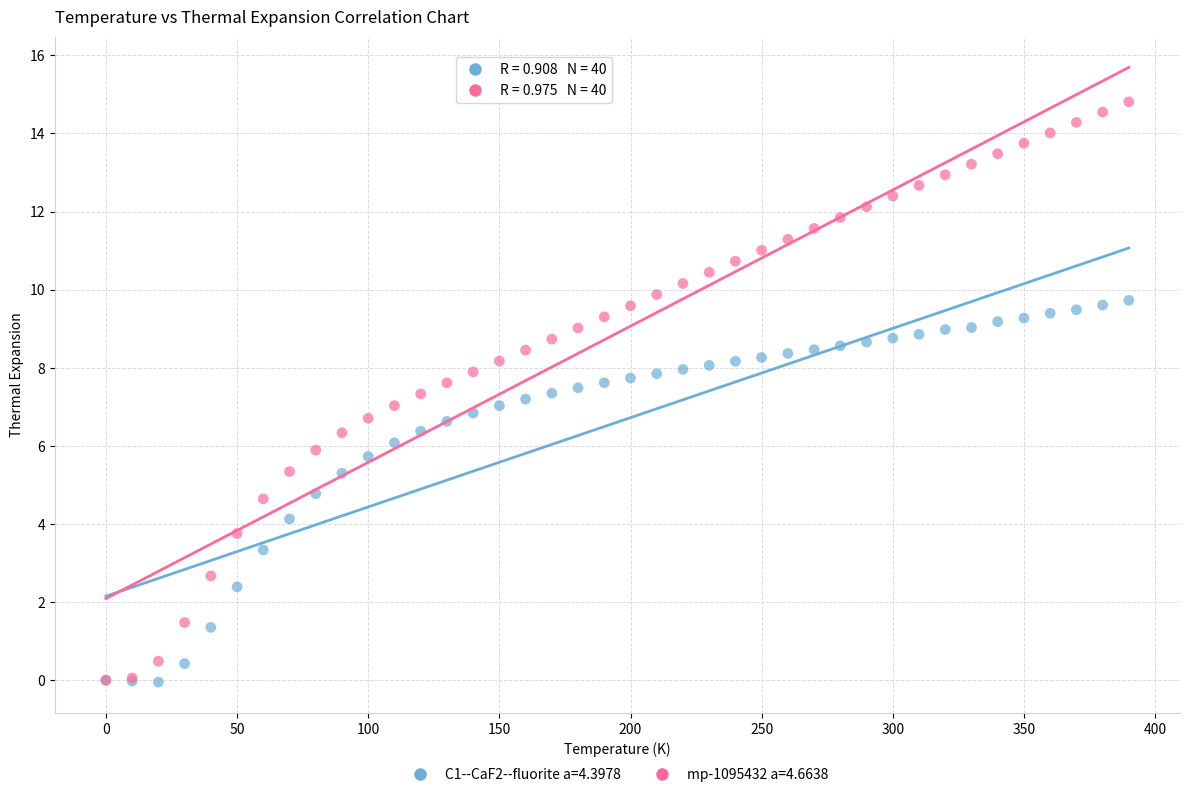

What are all the series names shown in the legend?

C1--CaF2--fluorite a=4.3978, mp-1095432 a=4.6638